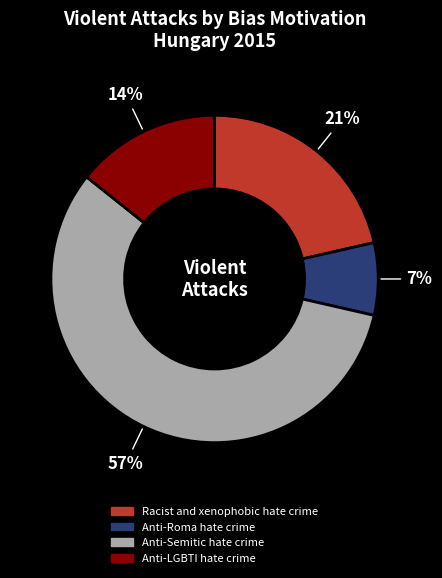

Which category has the biggest portion of the pie?

Anti-Semitic hate crime